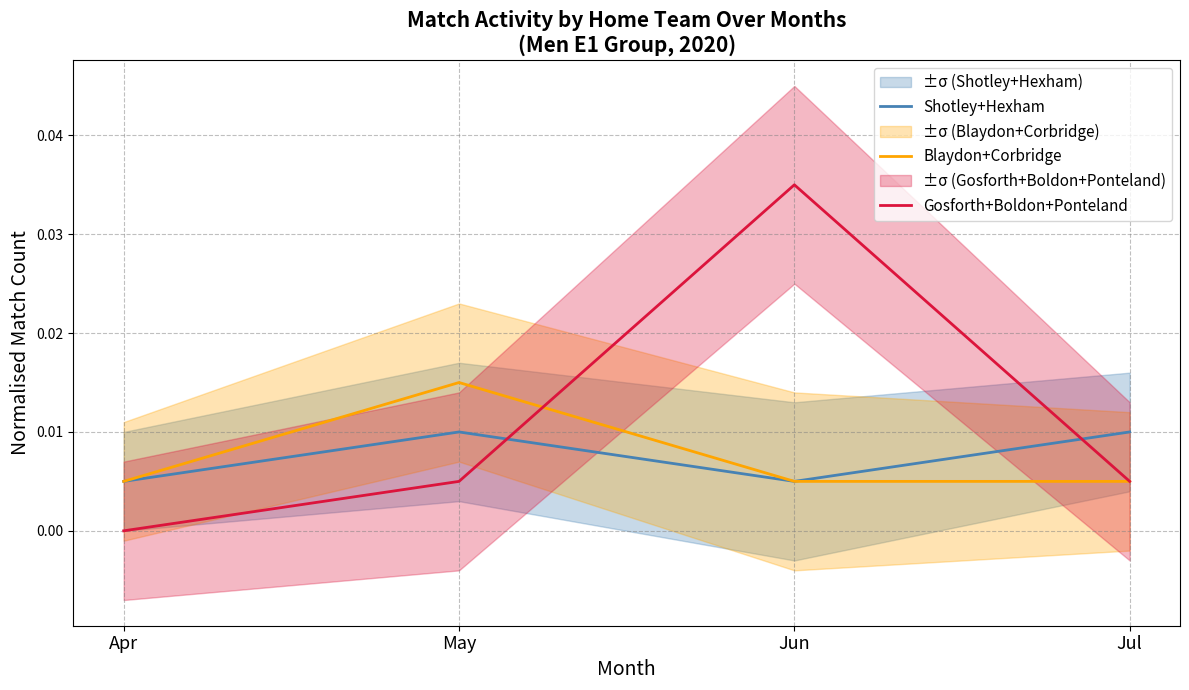

The Blaydon+Corbridge series shows 0.0 at May. True or false?

False